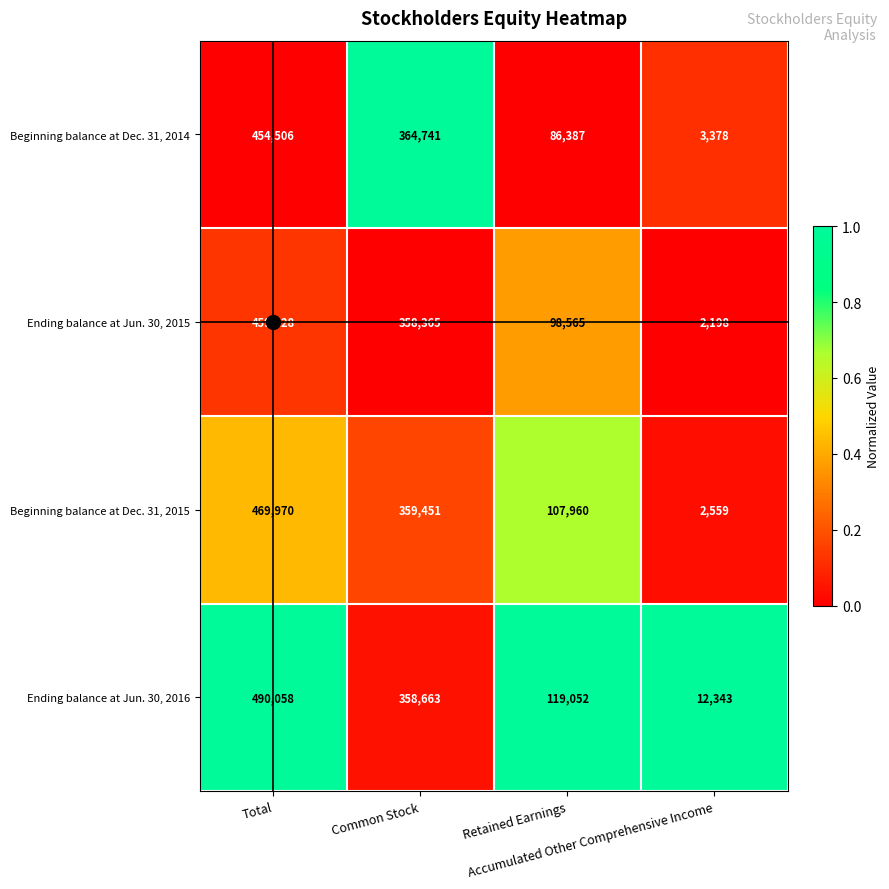

What is the sum of all Beginning balance at Dec. 31, 2015 values?

939940